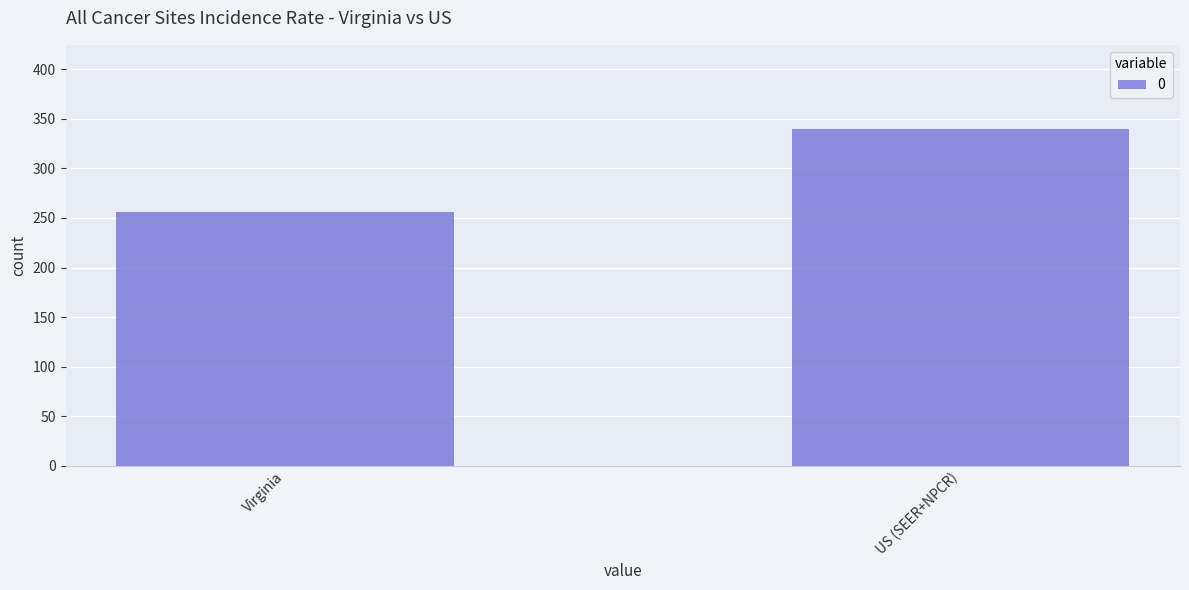

Count the number of values greater than 339.

1